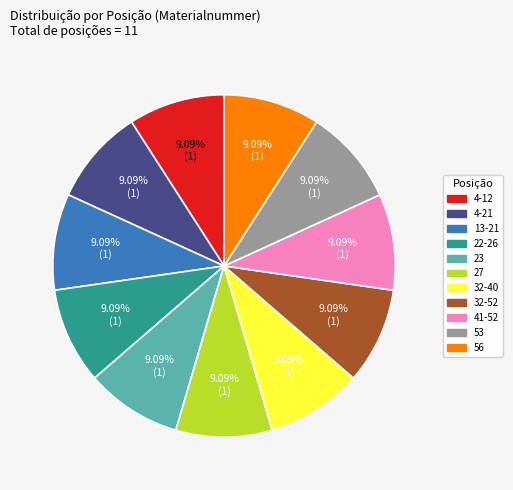

Is the sum of 13-21 and 4-12 greater than half?

No